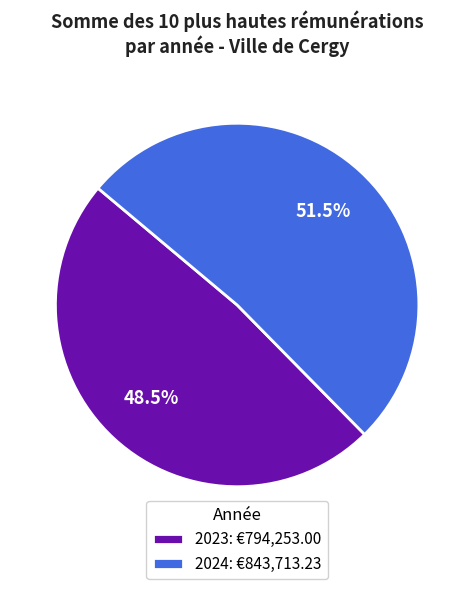

Which slice is the largest?

2024